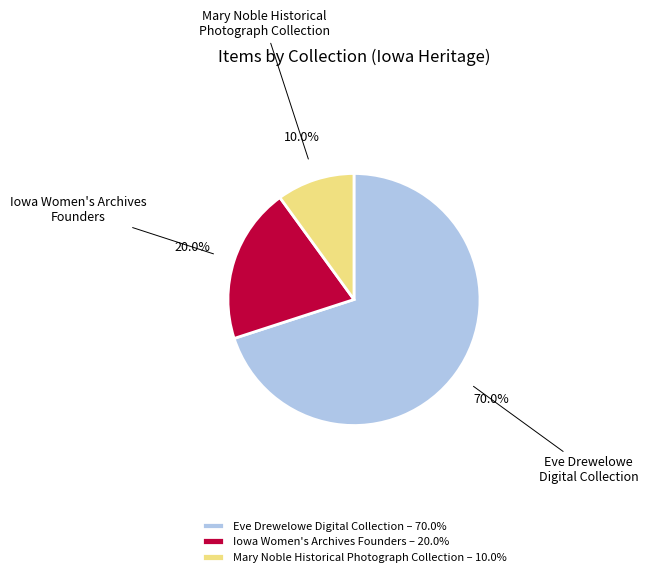

What percentage do Eve Drewelowe Digital Collection and Iowa Women's Archives Founders together represent?

90.0%